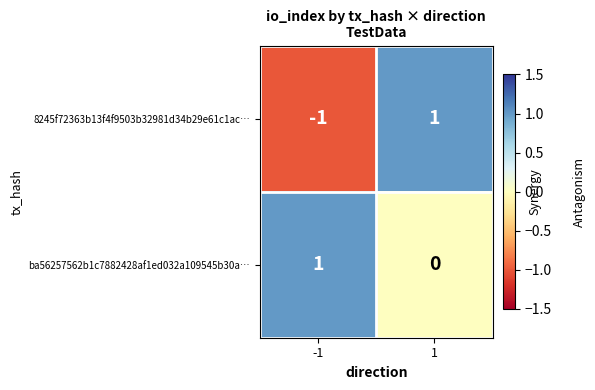

At 1, list the series in order from largest to smallest.

8245f72363b13f4f9503b32981d34b29e61c1ac…, ba56257562b1c7882428af1ed032a109545b30a…